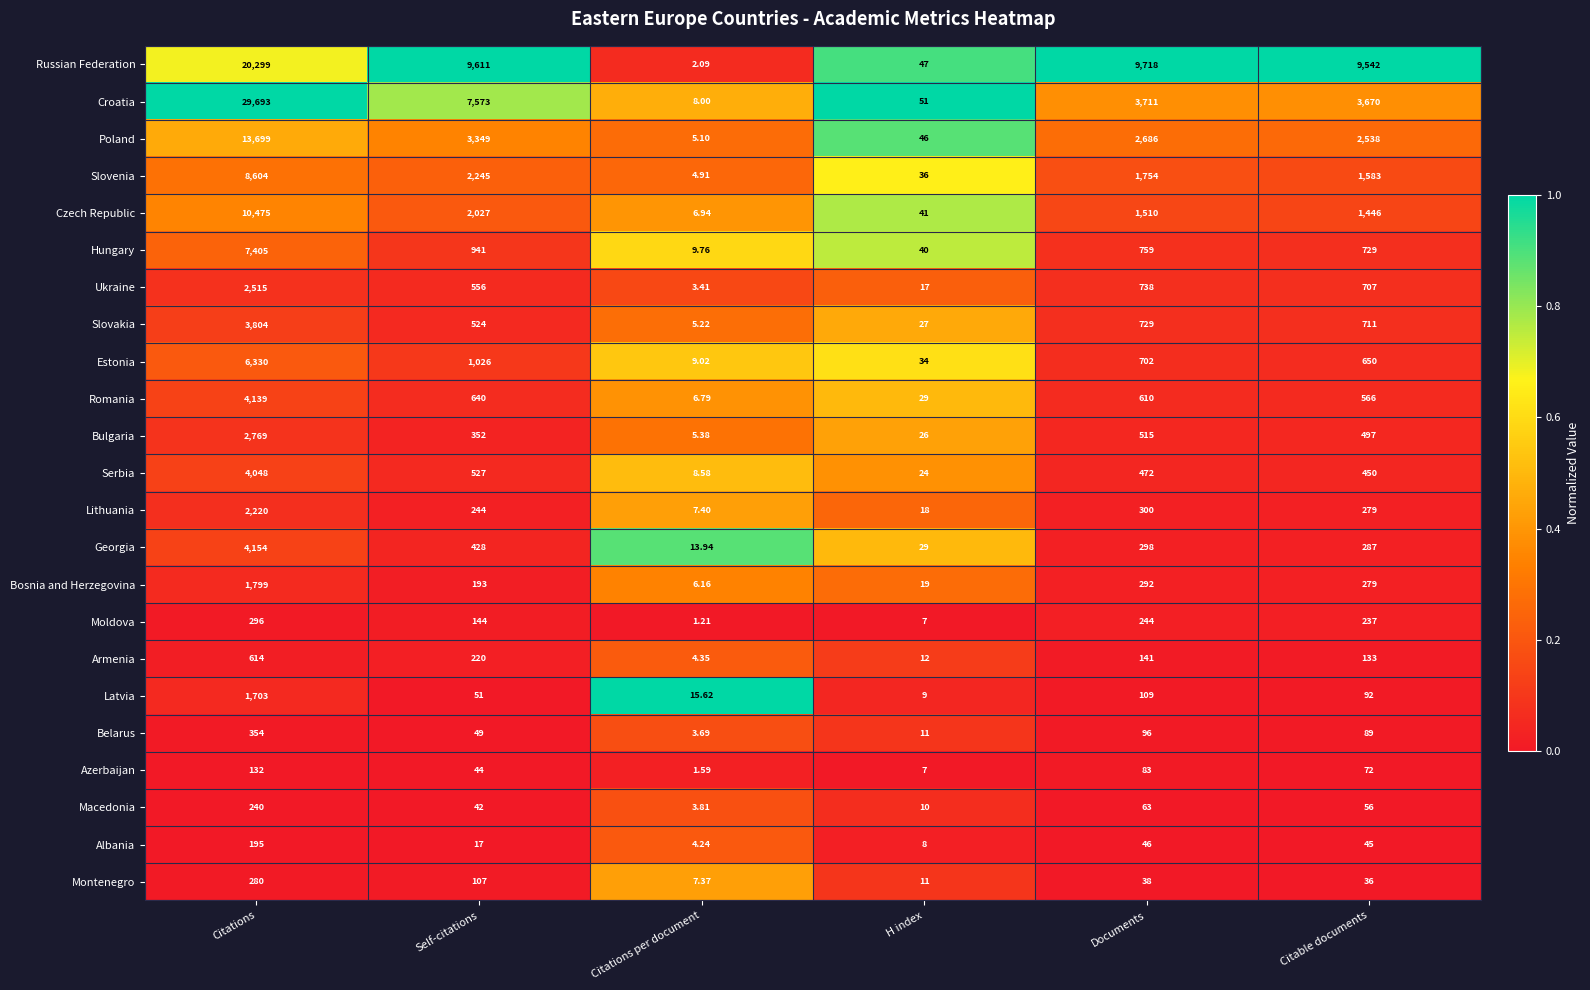

Which category has the lowest value in the Croatia series?

Citations per document